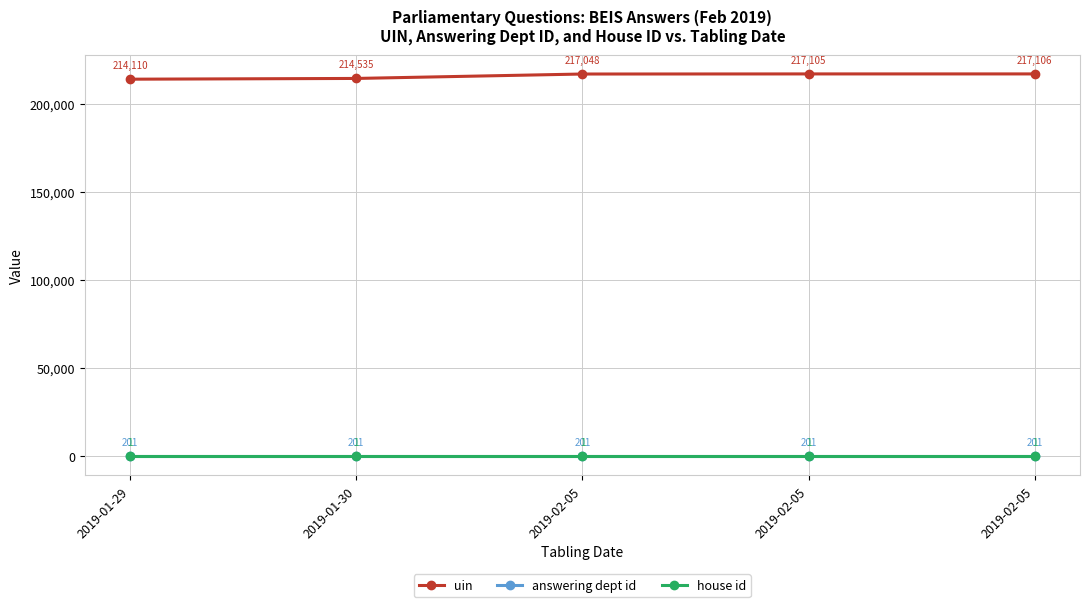

At which category is the sum across all series the highest?

2019-02-05